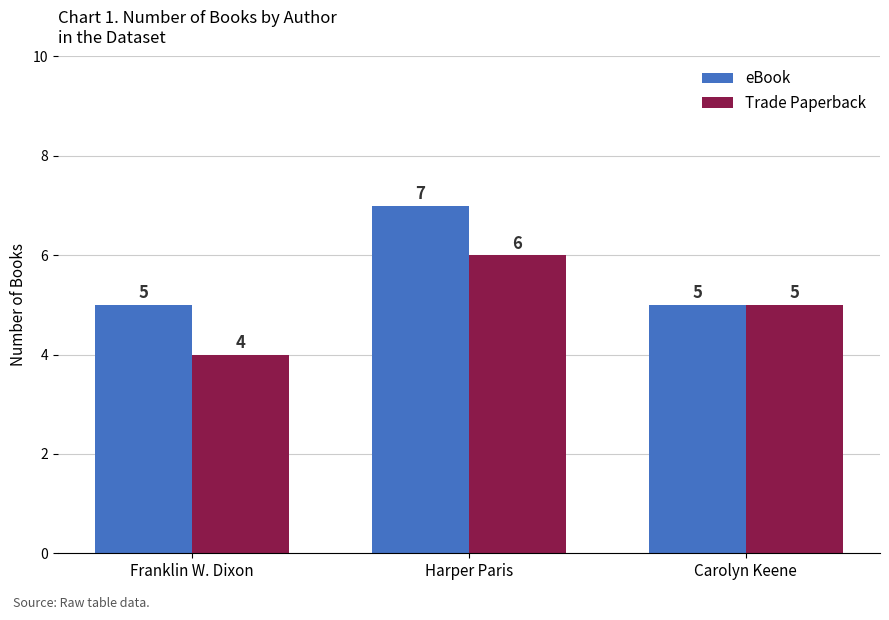

What is the maximum value shown in the chart?

7